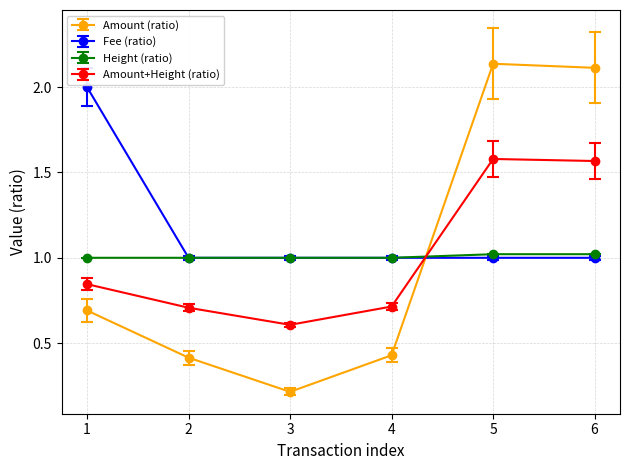

Rank the series by their maximum value, from highest to lowest.

Amount (ratio), Fee (ratio), Amount+Height (ratio), Height (ratio)